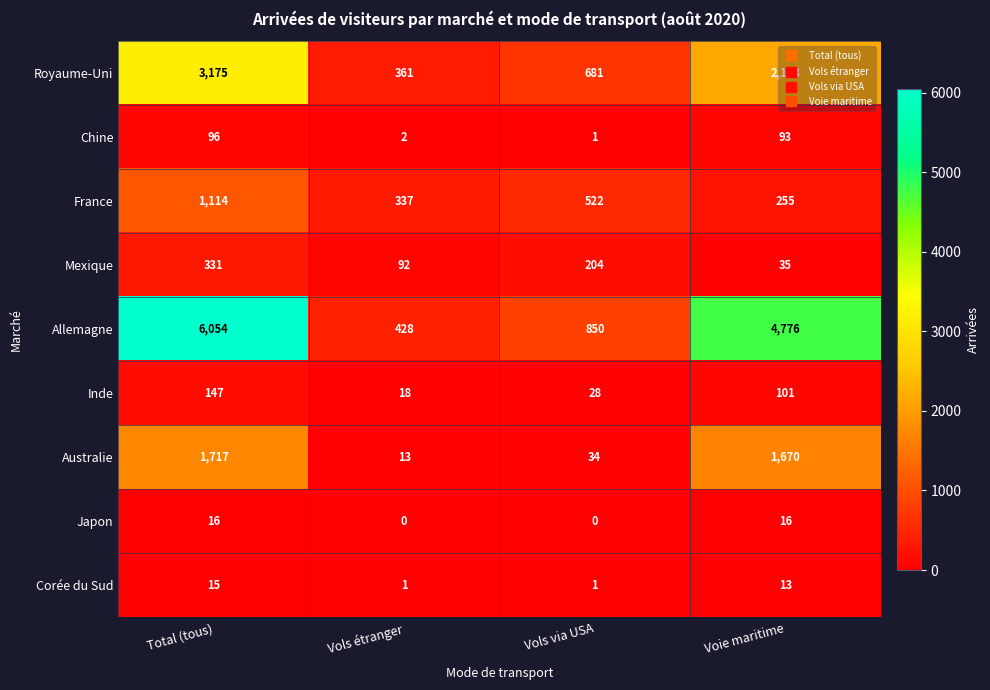

What is the greatest value displayed?

6054